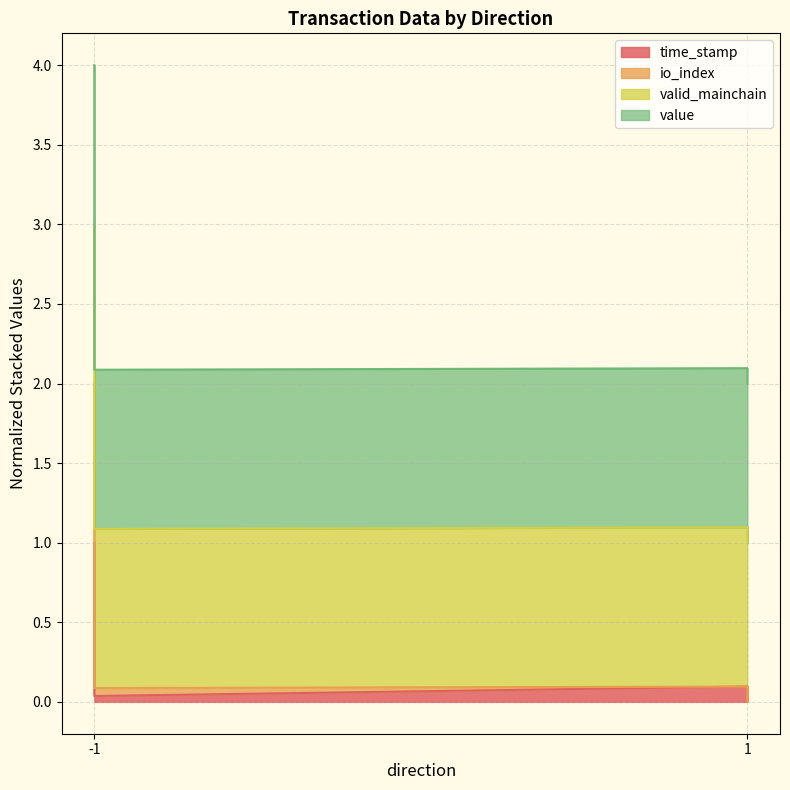

Does the chart display data point markers on the line(s)?

No